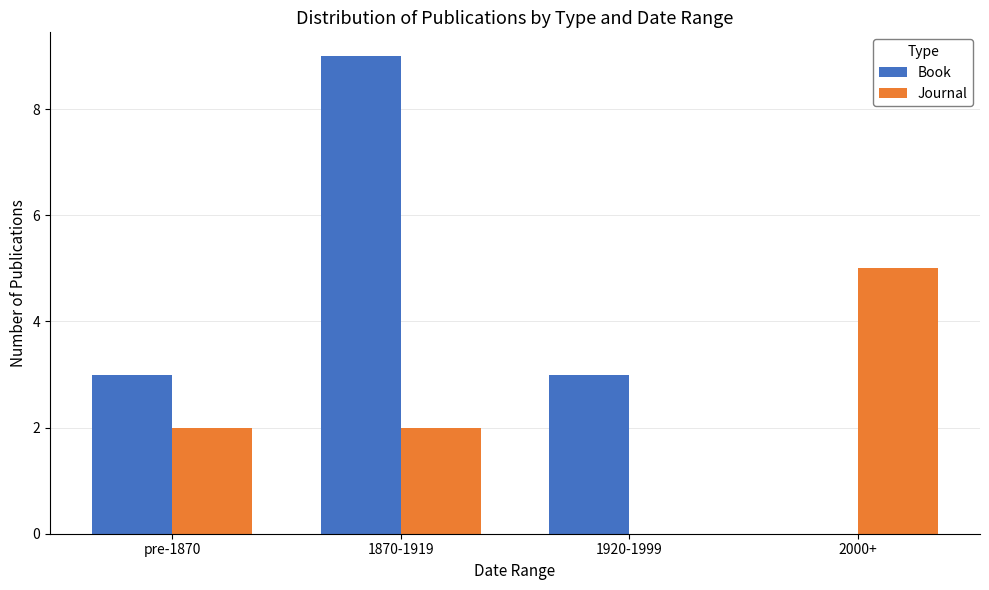

Reading left to right, what are all the values shown in this chart?

Book: 3	9	3	0
Journal: 2	2	0	5